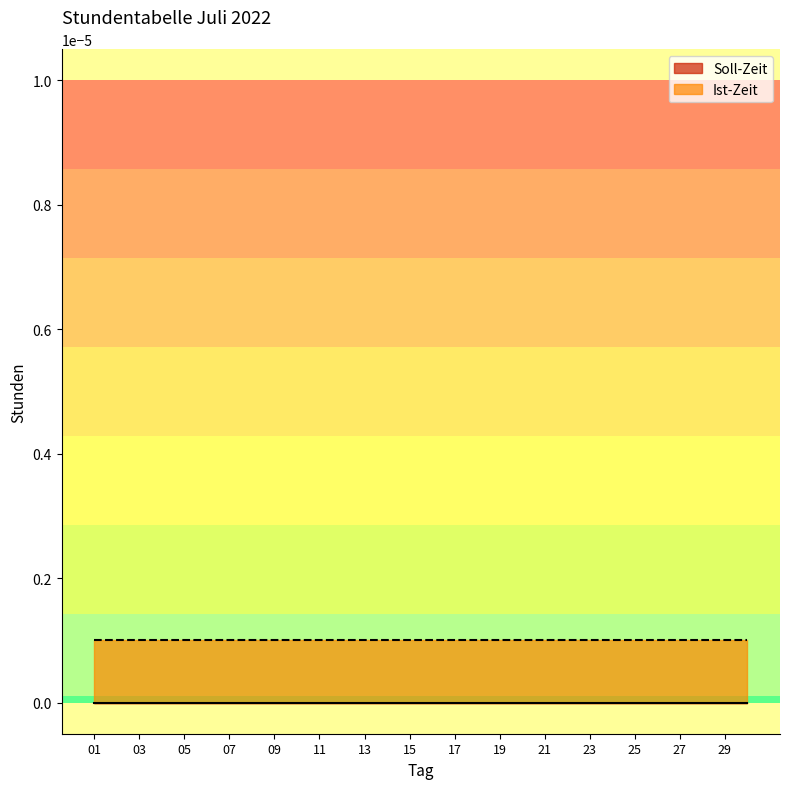

How many lines are shown in the chart?

2